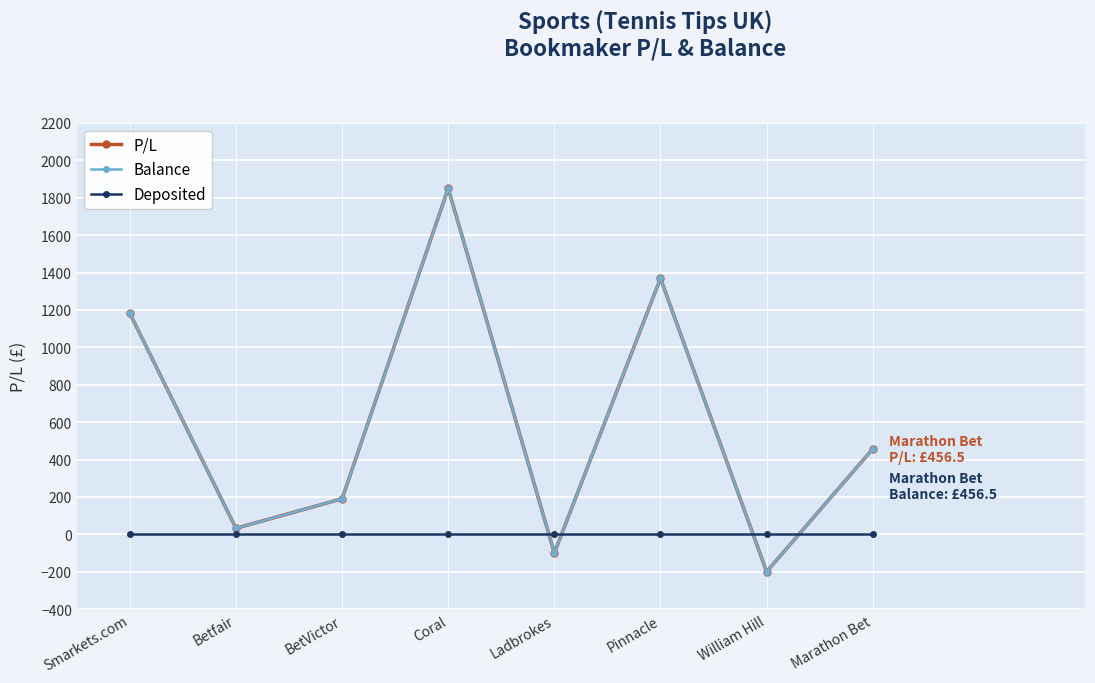

Reading left to right, transcribe all the data shown in this chart.

P/L: 1181.8	32.0	190.0	1850.0	-100.0	1369.1	-200.0	456.5
Balance: 1181.8	32.0	190.0	1850.0	-100.0	1369.1	-200.0	456.5
Deposited: 0.0	0.0	0.0	0.0	0.0	0.0	0.0	0.0